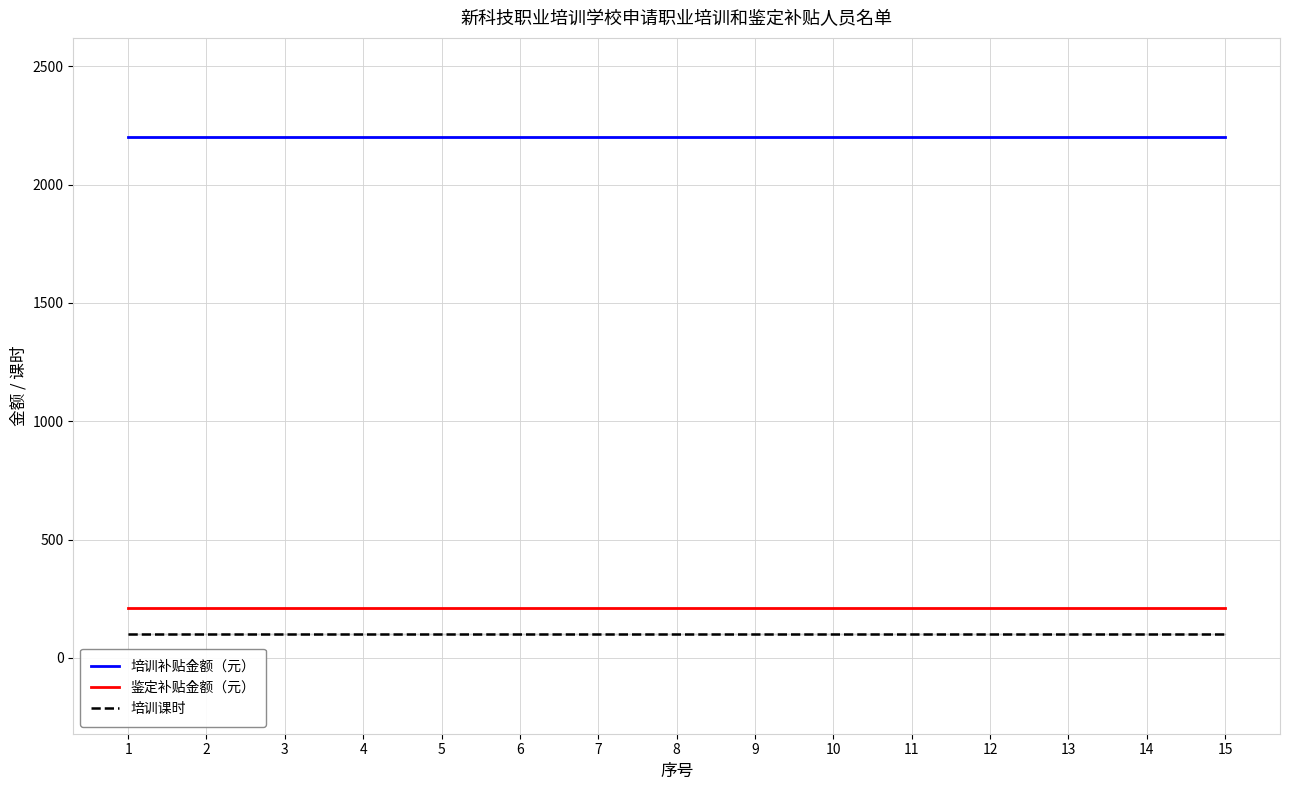

Which has a higher value, 10 or 8?

10